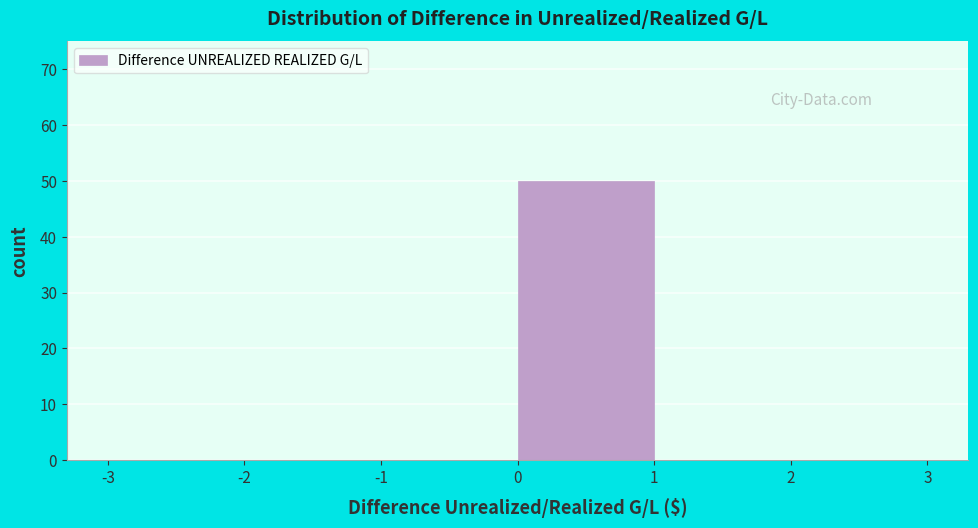

Reading left to right, list every bar in this chart as the range it spans on the x-axis followed by its height. The values are not printed on the chart, so give them approximately, as read against the axis.

-3 to -2: 0
-2 to -1: 0
-1 to 0: 0
0 to 1: 50
1 to 2: 0
2 to 3: 0